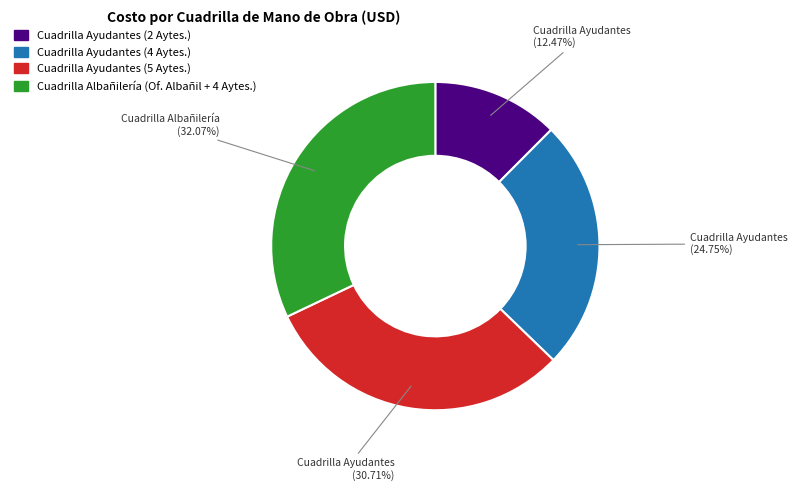

To the nearest percent, what percentage of the pie is Cuadrilla Ayudantes (4 Aytes.)?

25%